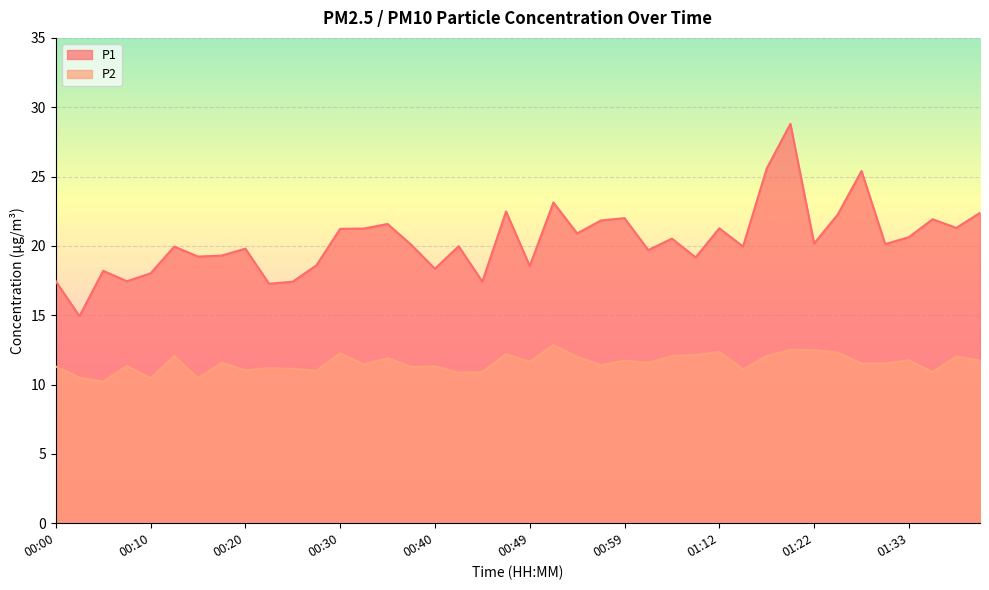

True or false: P2 and P1 cross at least once.

False